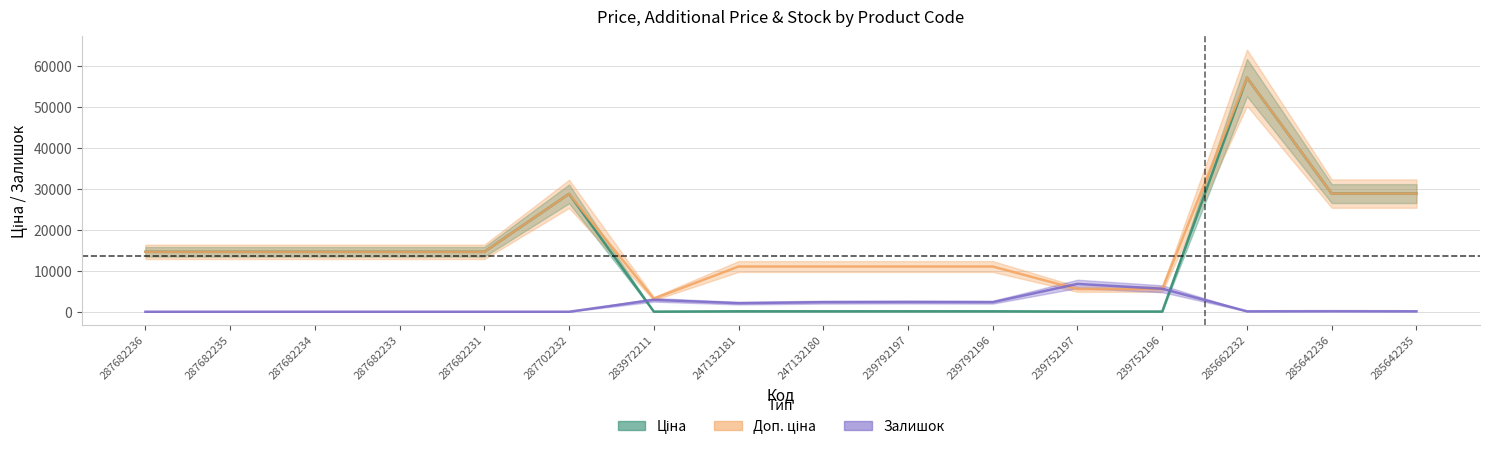

Rank the series by their maximum value, from lowest to highest.

Залишок, Ціна, Доп. ціна